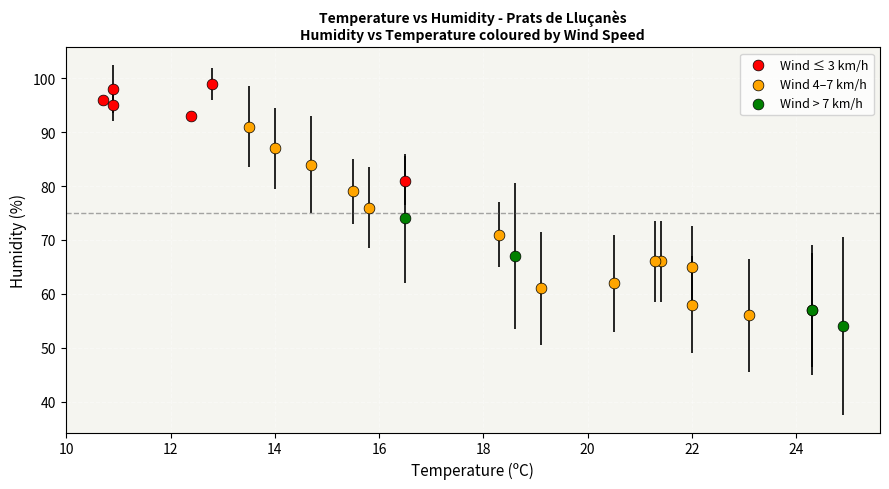

What are all the series names shown in the legend?

Wind ≤ 3 km/h, Wind 4–7 km/h, Wind > 7 km/h